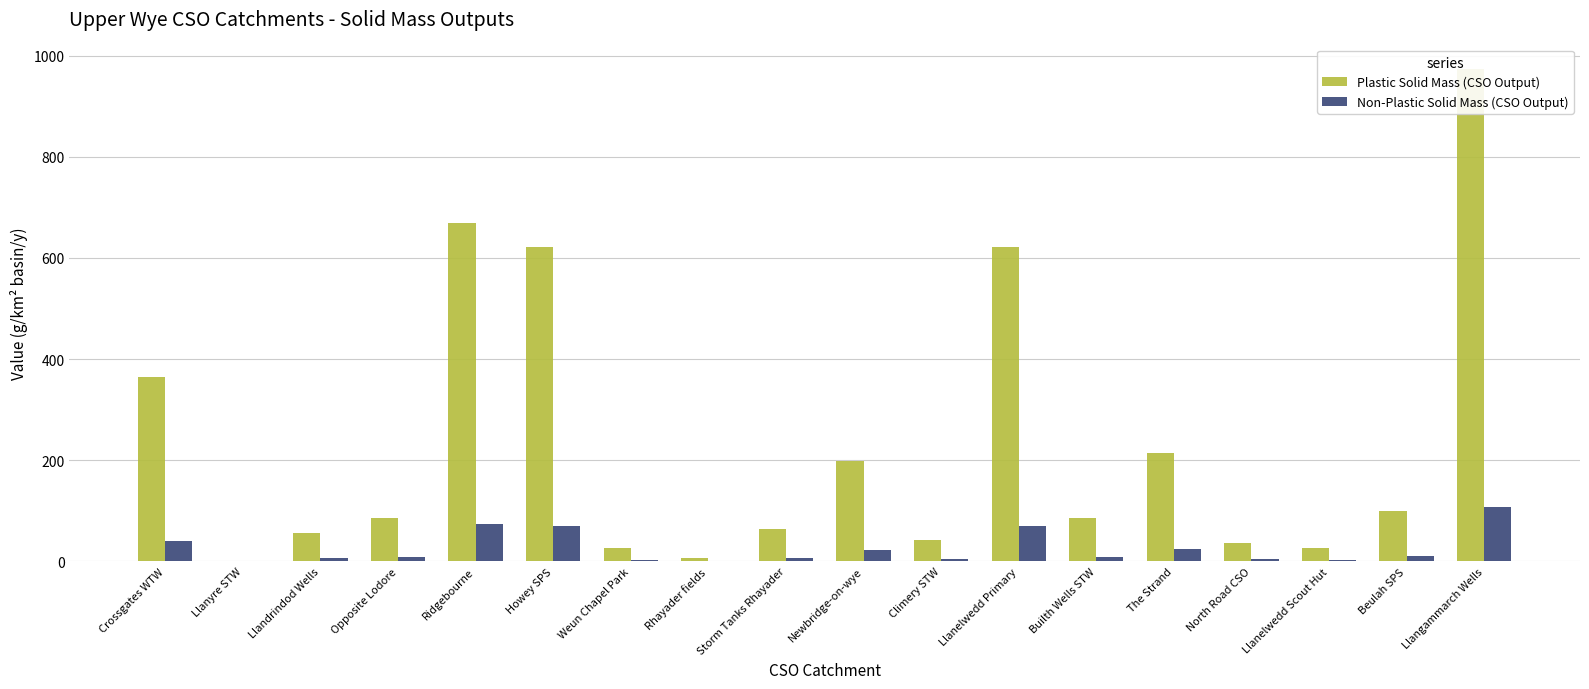

Are the bars grouped side by side (vs. stacked)?

Yes